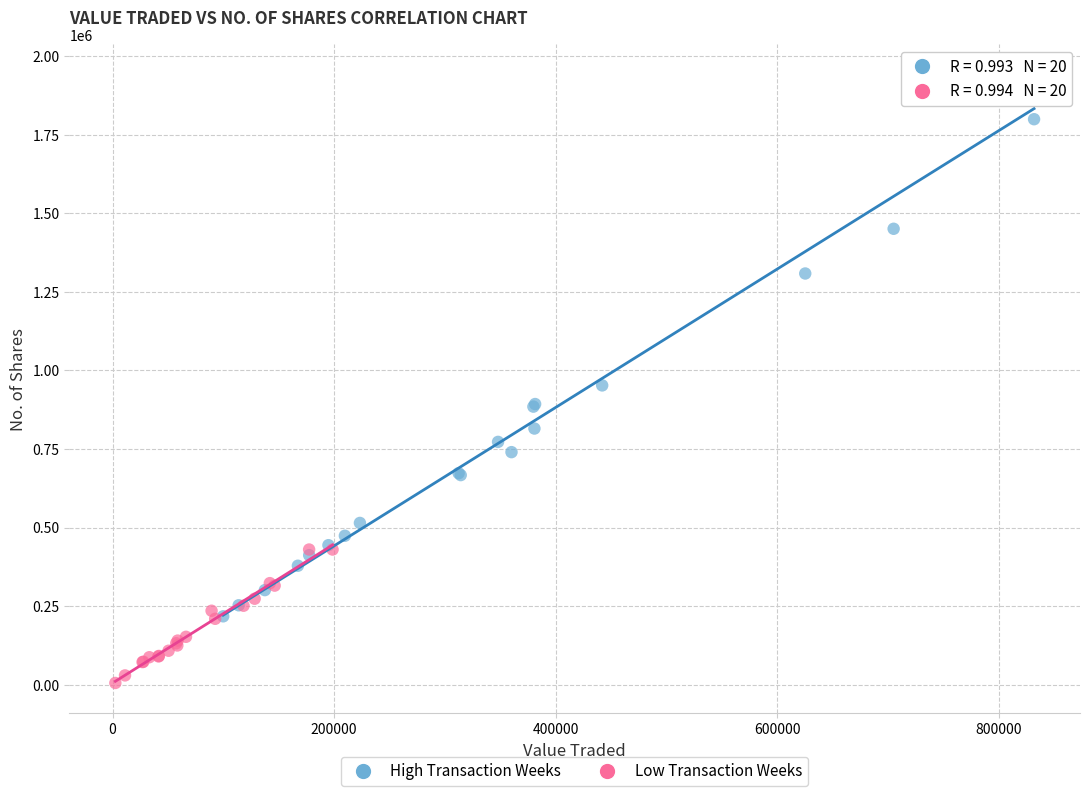

Which series contains the lowest Y value?

Low Transaction Weeks